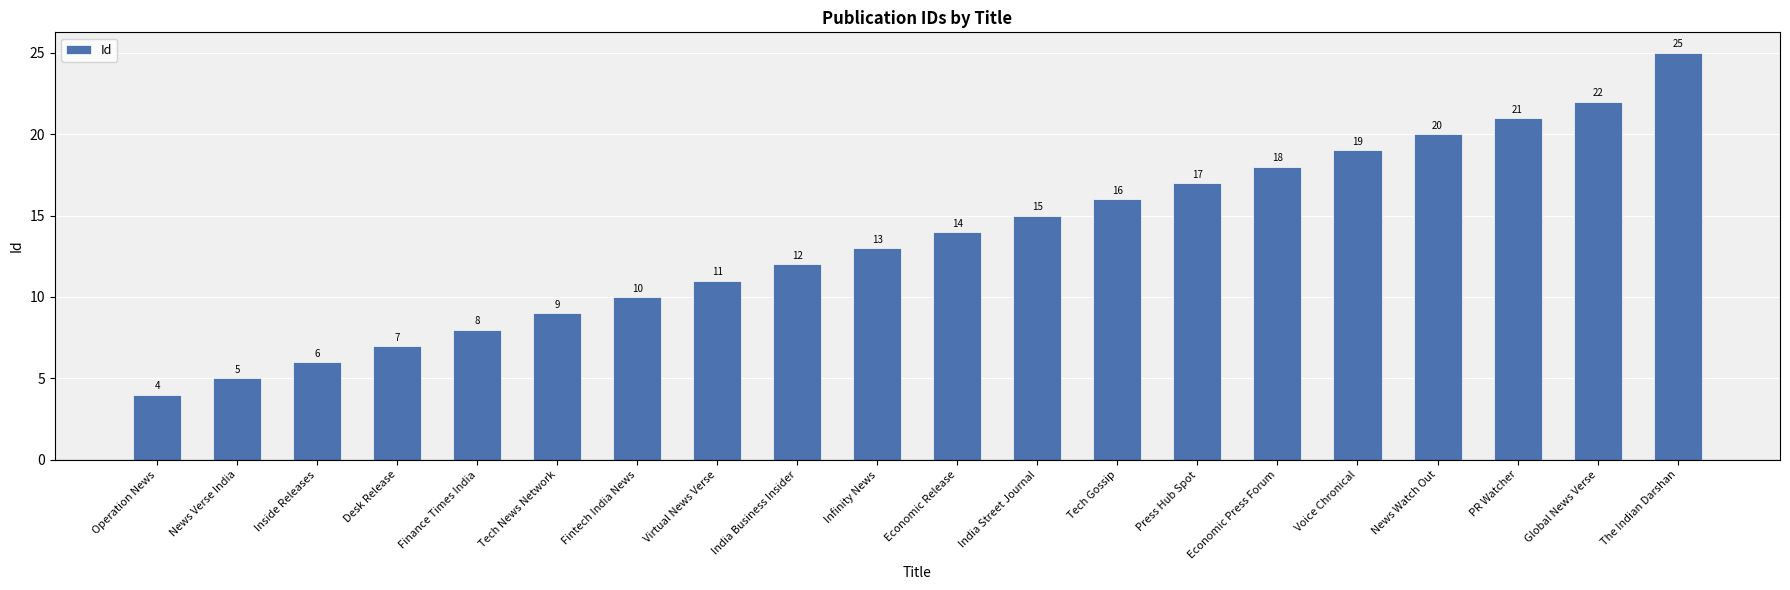

Does the chart contain any negative values?

No